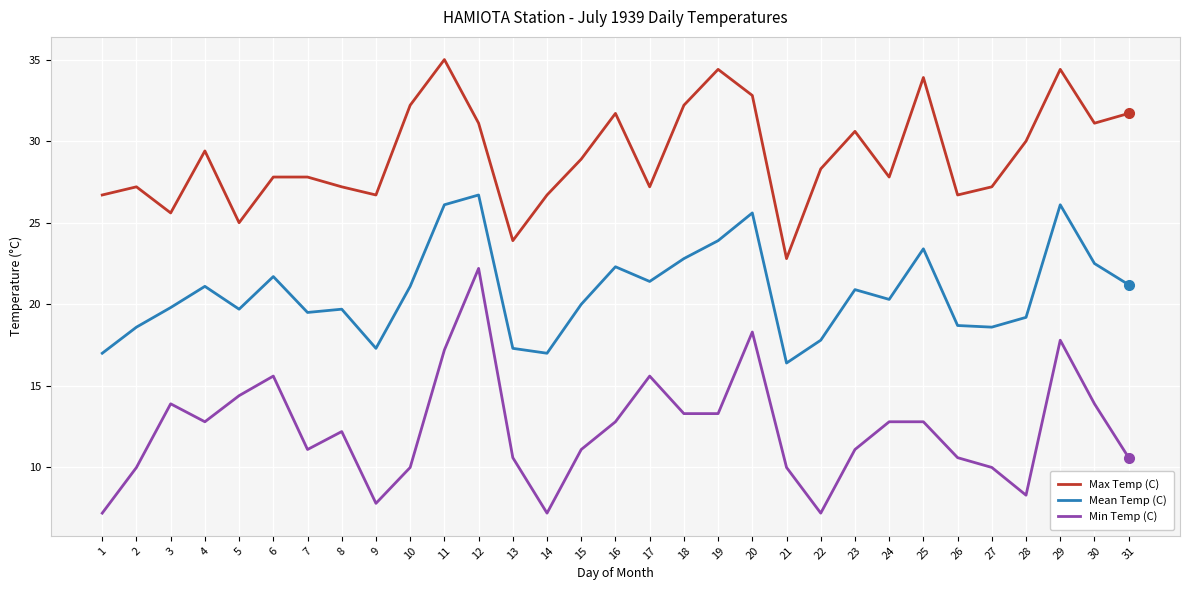

At which category is the sum across all series the highest?

12